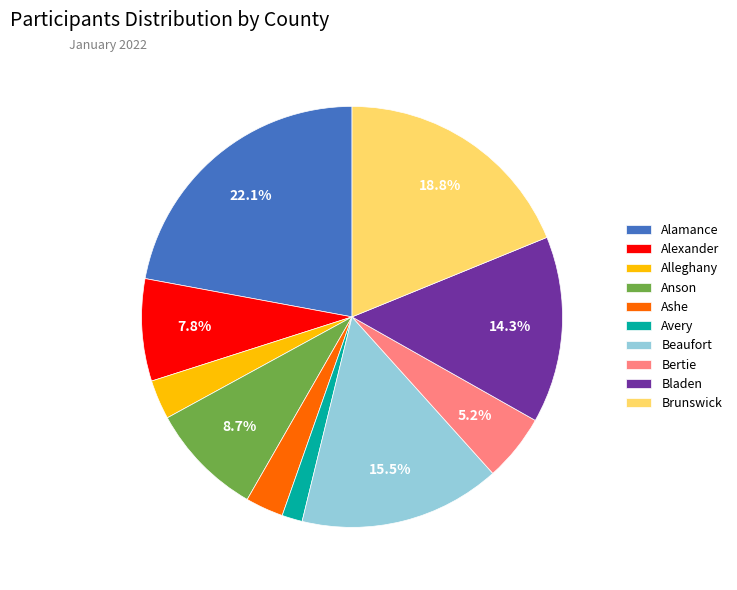

Which slice is the smallest?

Avery